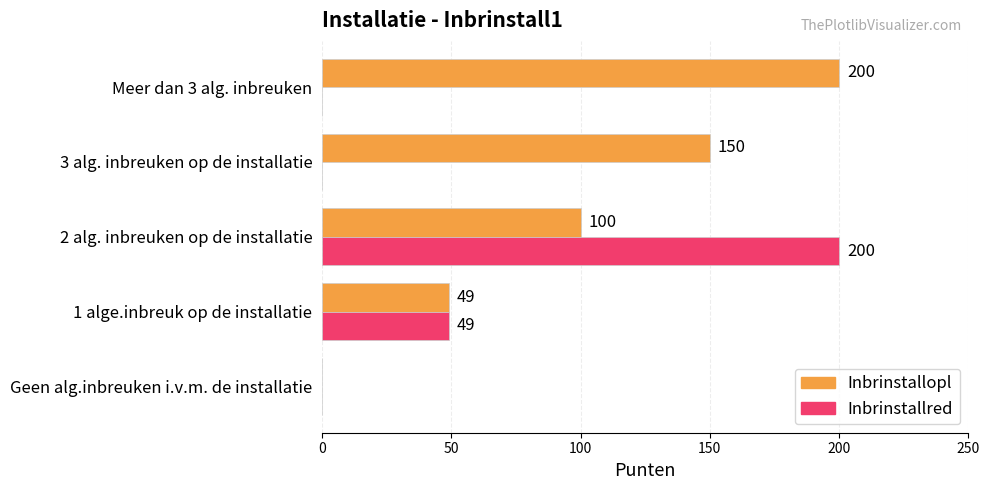

Between Geen alg.inbreuken i.v.m. de installatie and Meer dan 3 alg. inbreuken, which series saw the biggest shift?

Inbrinstallopl